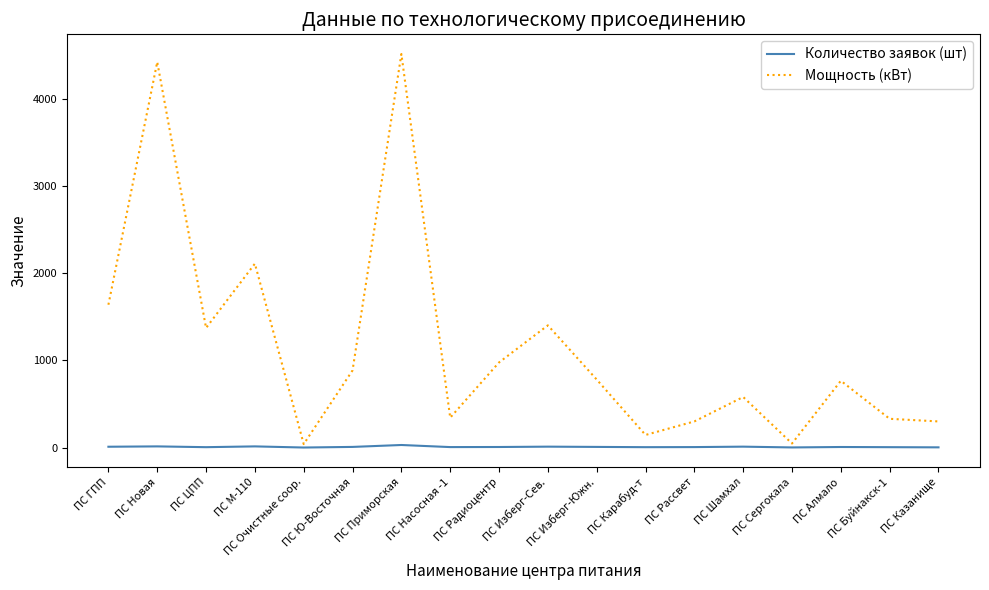

List the series in order of their peak value, lowest first.

Количество заявок (шт), Мощность (кВт)